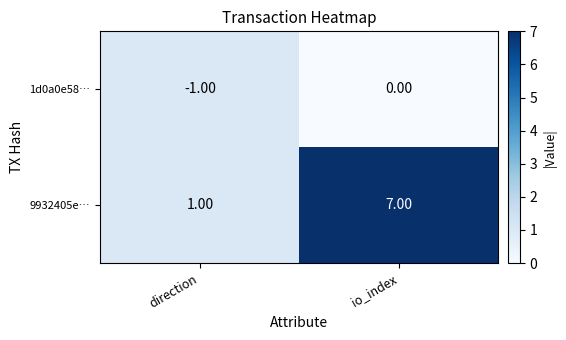

Which series has the widest spread of values?

9932405e…